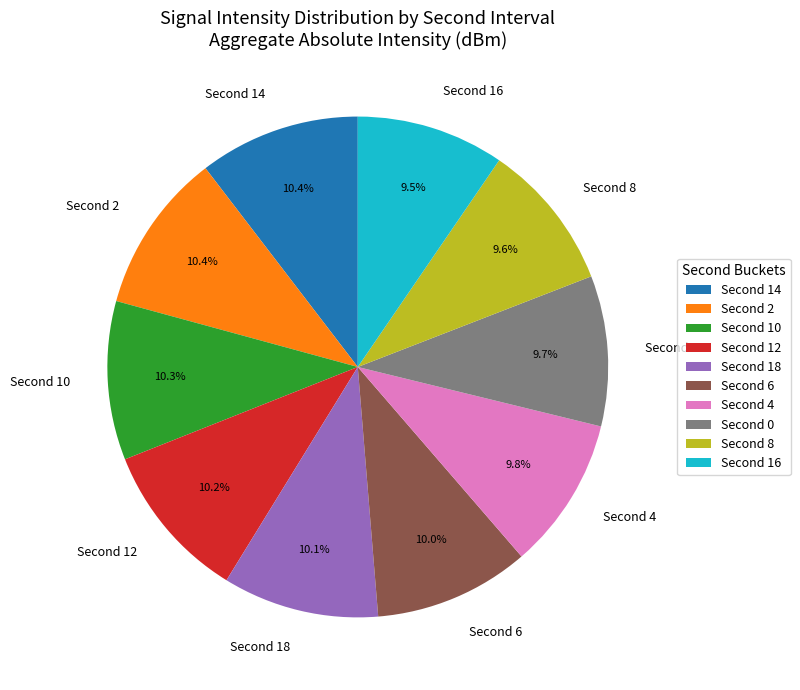

Is there any slice that represents more than half of the pie?

No